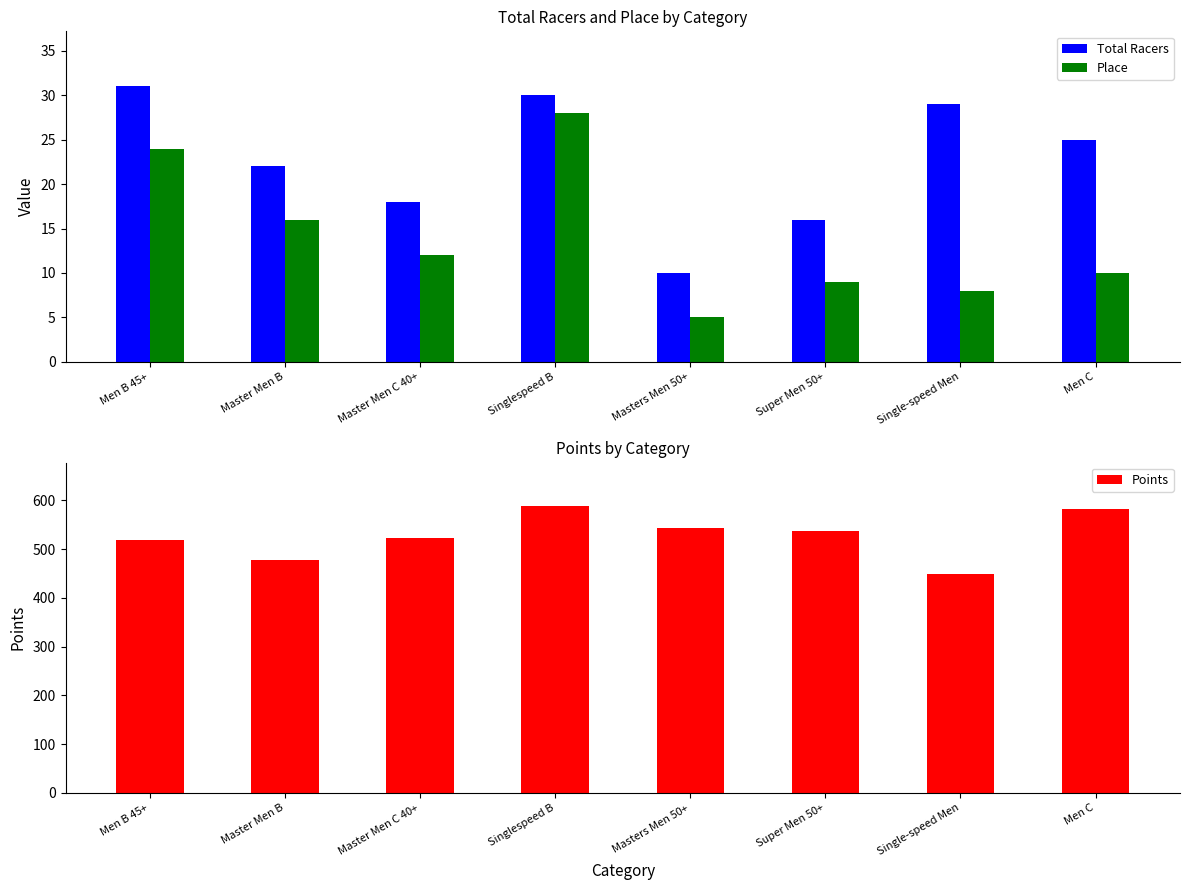

Is it true that Total Racers equals 31.0 at Men B 45+?

True